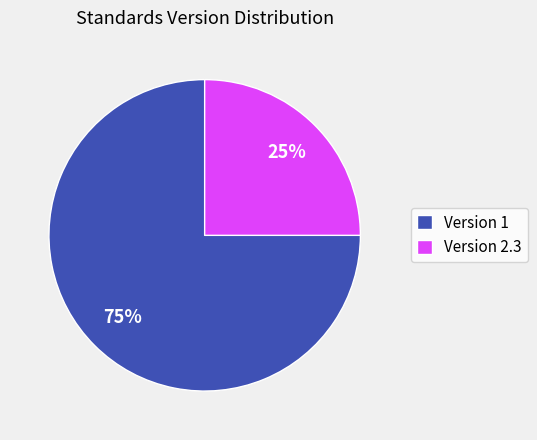

Count the number of slices in the pie.

2